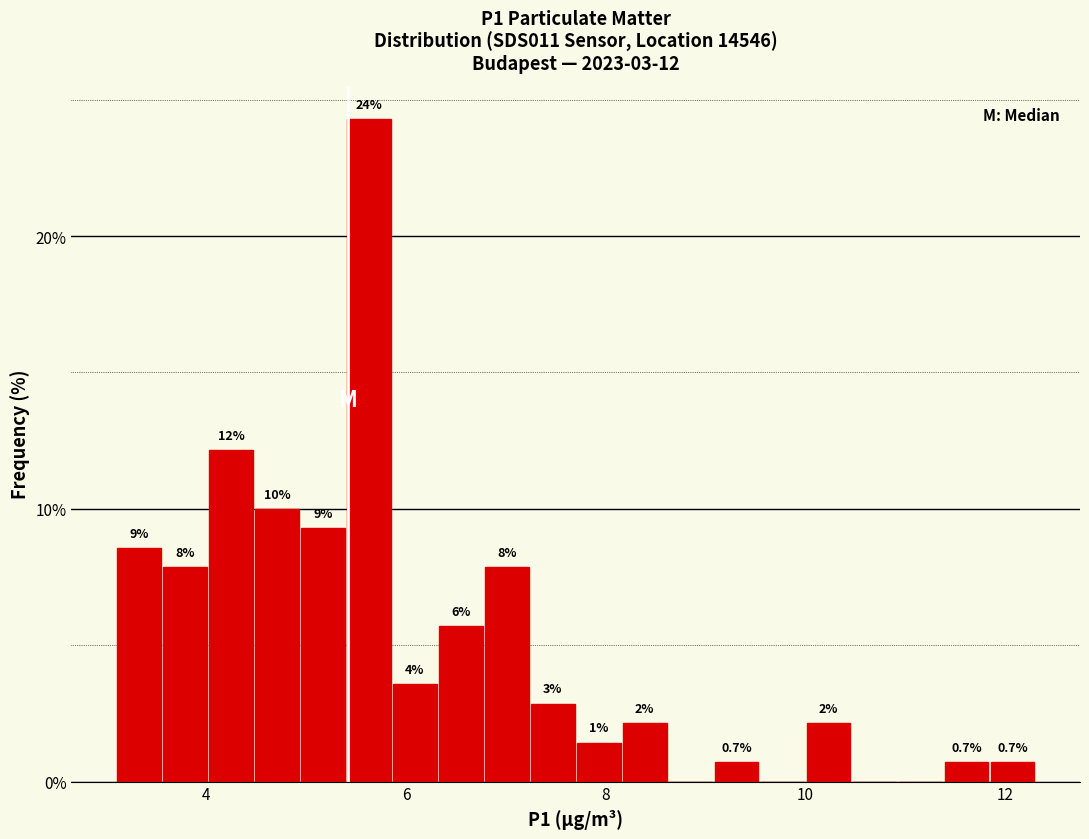

Around what value on the x-axis is the tallest bar? Give the approximate position of its centre, as read against the axis.

5.6